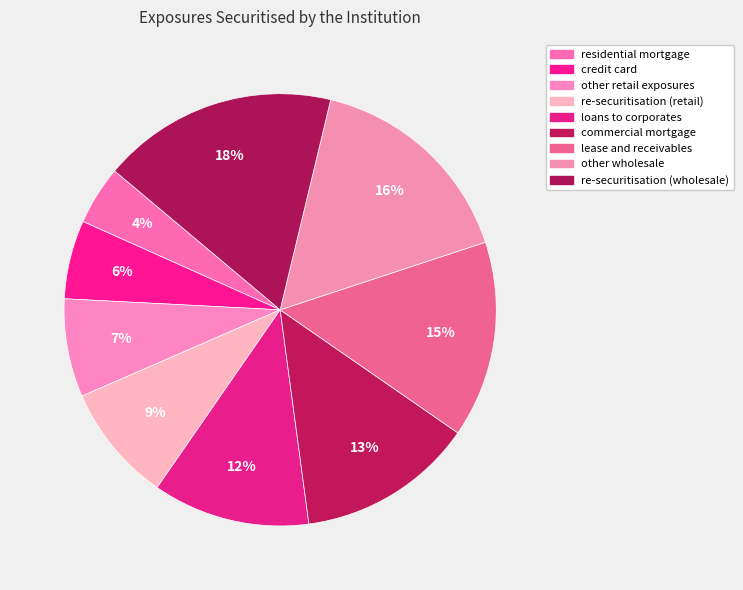

Which category has the smallest portion of the pie?

residential mortgage